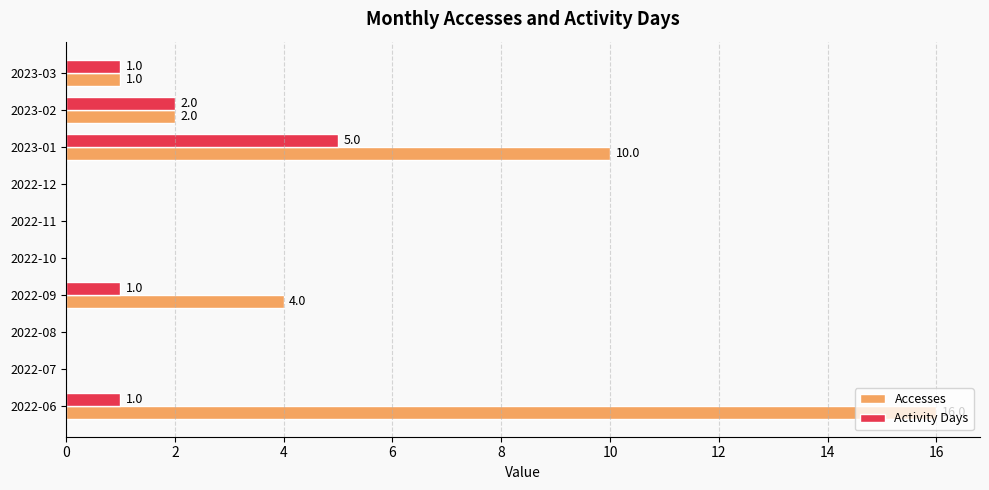

What is the highest value of the Accesses series?

16